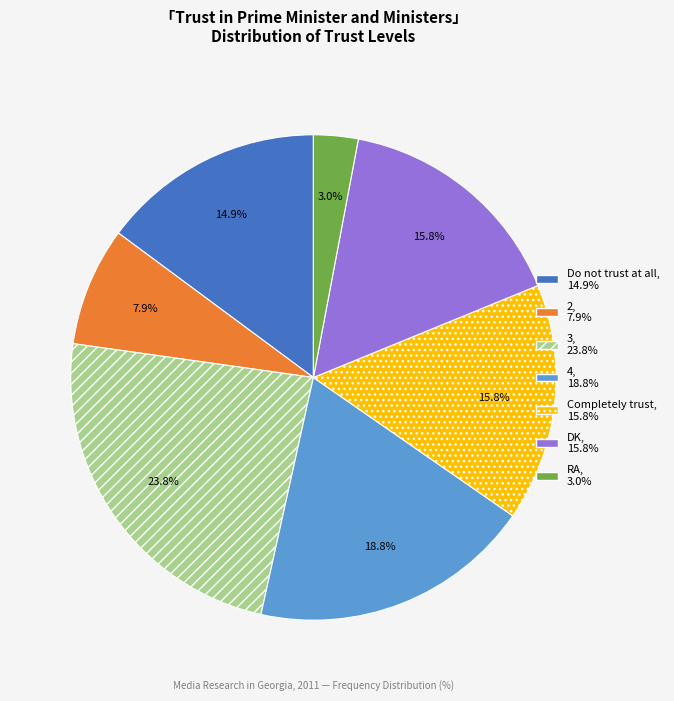

To the nearest percent, what portion does 2 represent?

8%